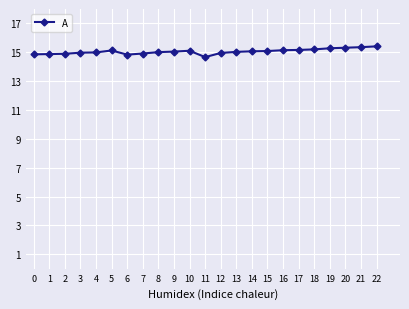

The value at 15 is 20.0. True or false?

False